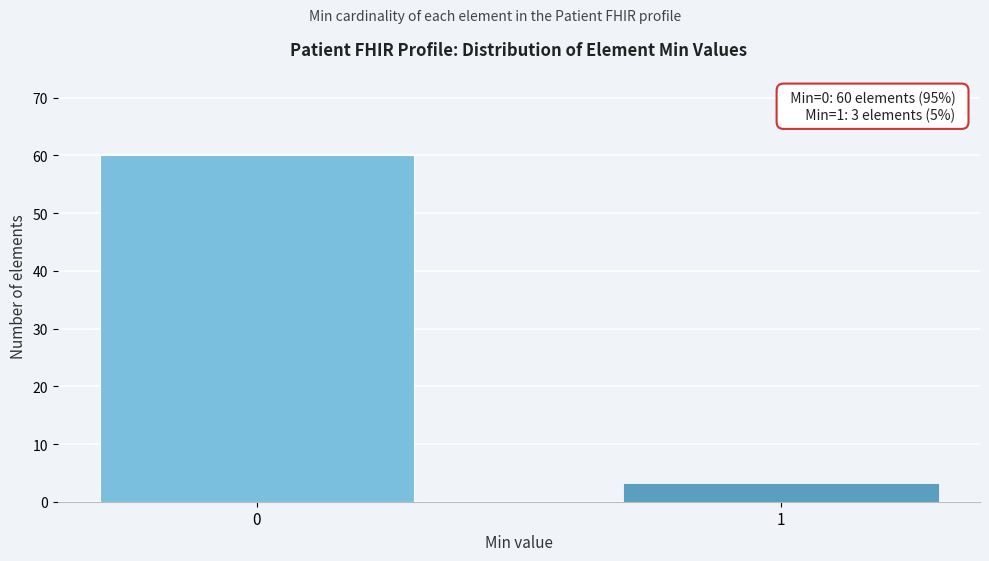

Reading right to left, extract all data points from this chart.

1=3	0=60